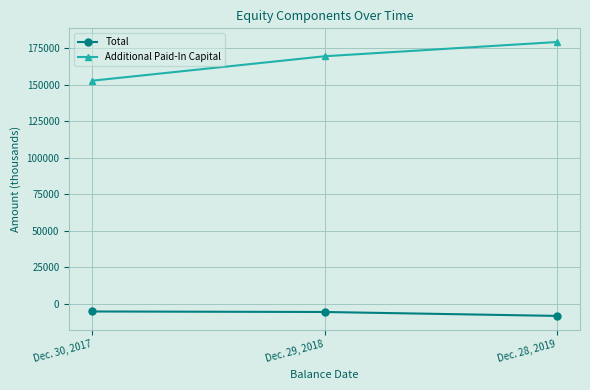

The value of Additional Paid-In Capital at Dec. 29, 2018 is 169355. True or false?

True